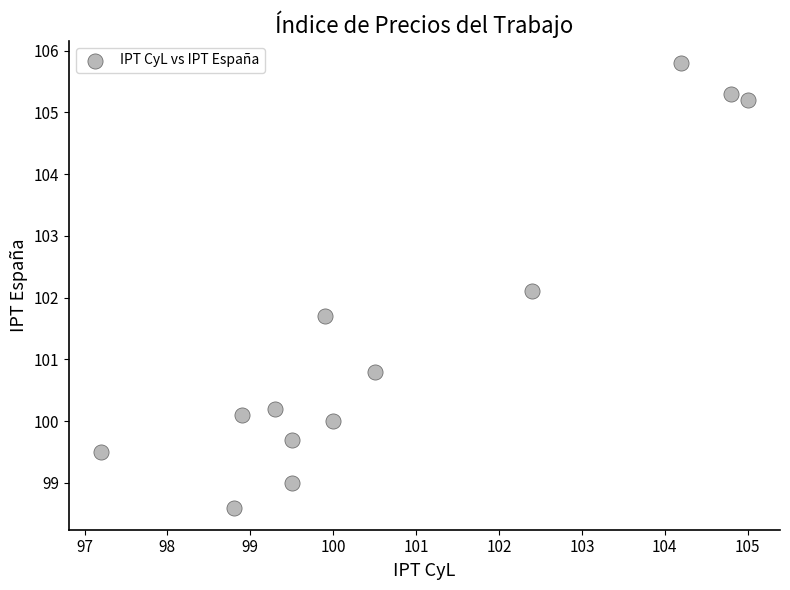

What is the range of Y values (max minus min)?

7.2